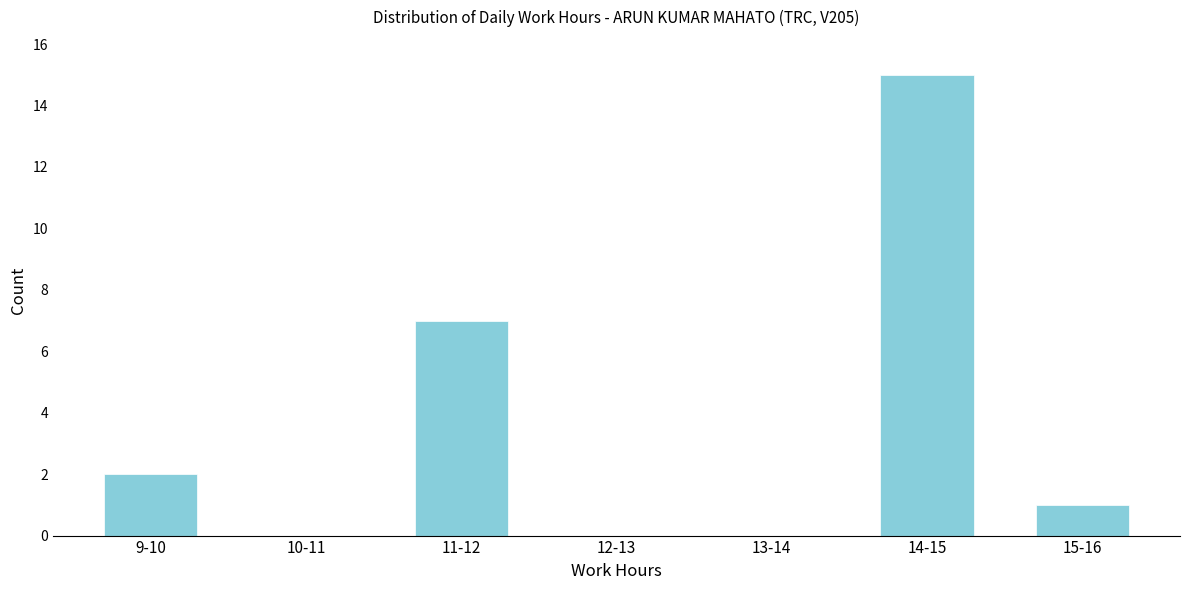

Reading left to right, extract all data points from this chart.

9-10=2	10-11=0	11-12=7	12-13=0	13-14=0	14-15=15	15-16=1